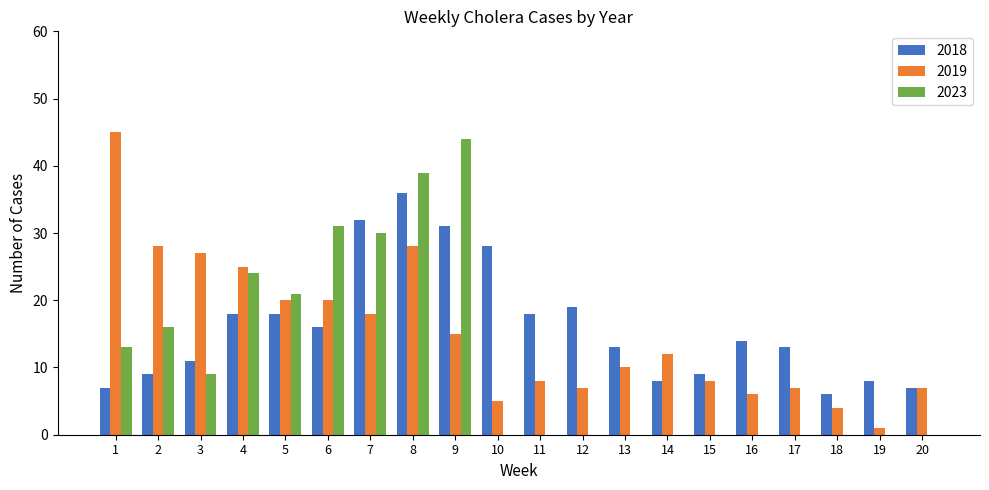

What is the sum of the 2019 values at 8 and 10?

33